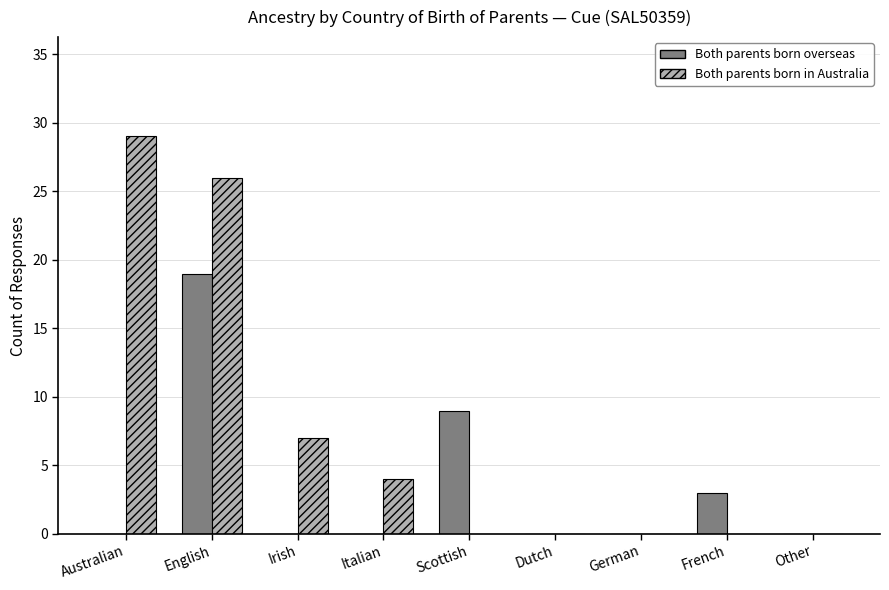

Are the bars grouped side by side (vs. stacked)?

Yes